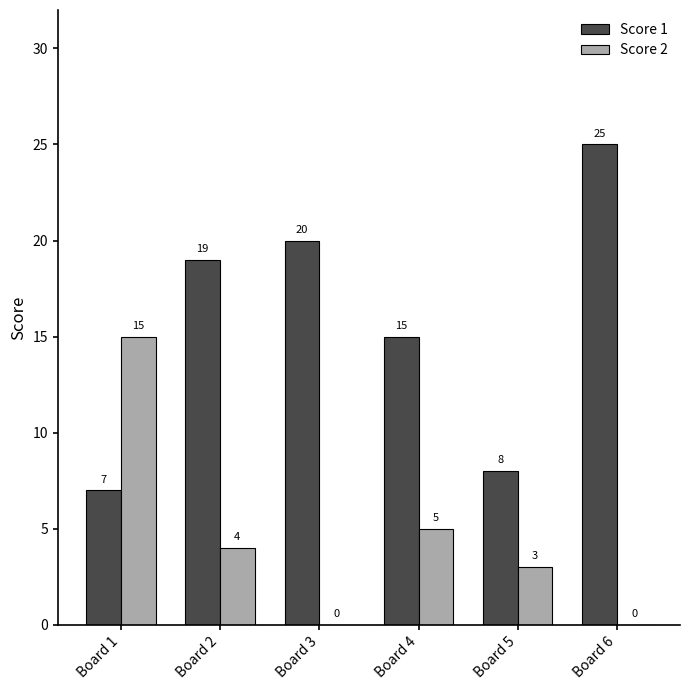

At which category is the sum across all series the highest?

Board 6